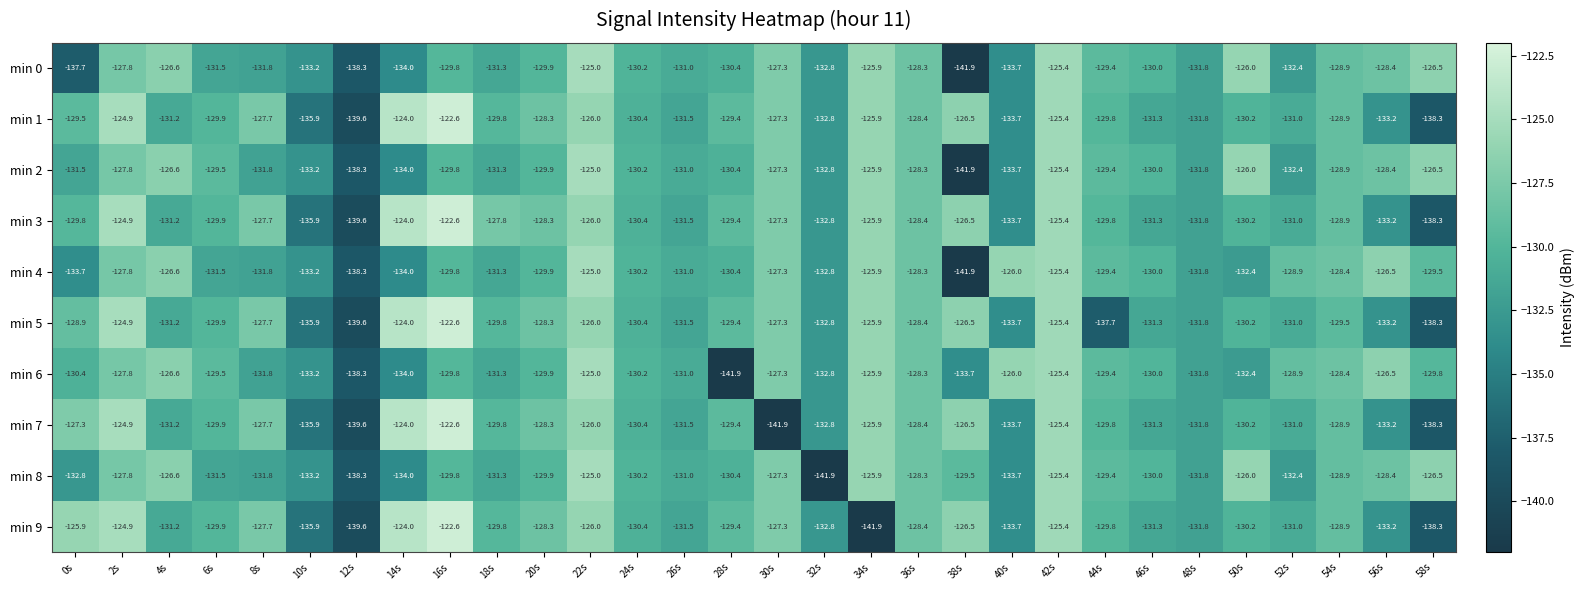

What is the sum of the min 6 values at 16s and 14s?

-263.8